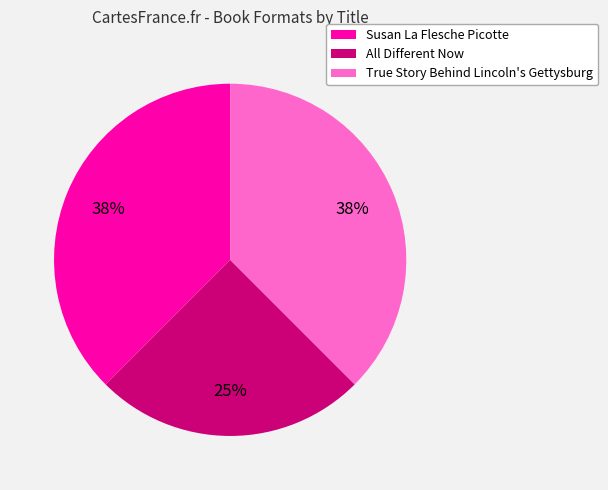

To the nearest percent, what portion does All Different Now represent?

25%